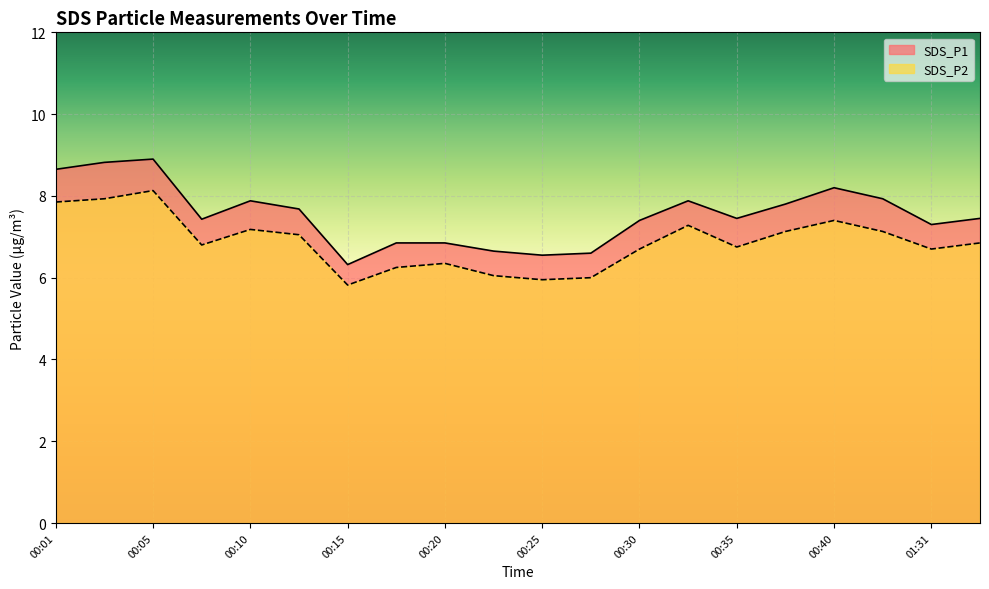

Is it true that SDS_P2 equals 7.1 at 00:42?

True